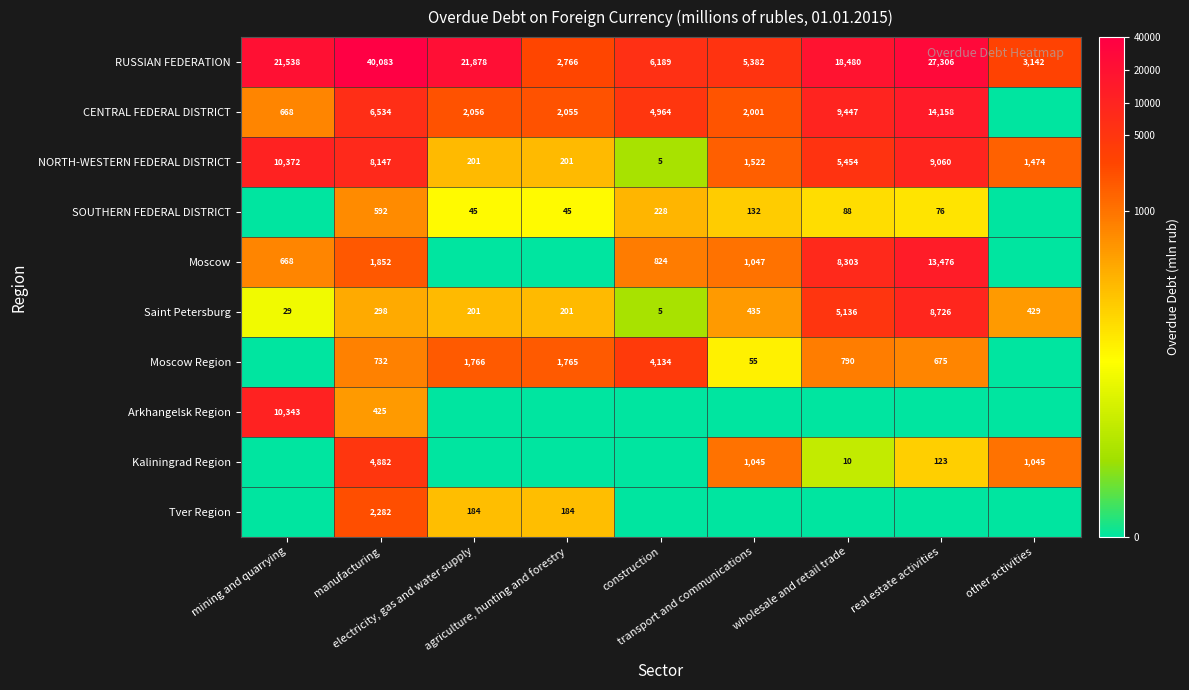

What is the difference between the maximum and minimum values in the RUSSIAN FEDERATION series?

37317